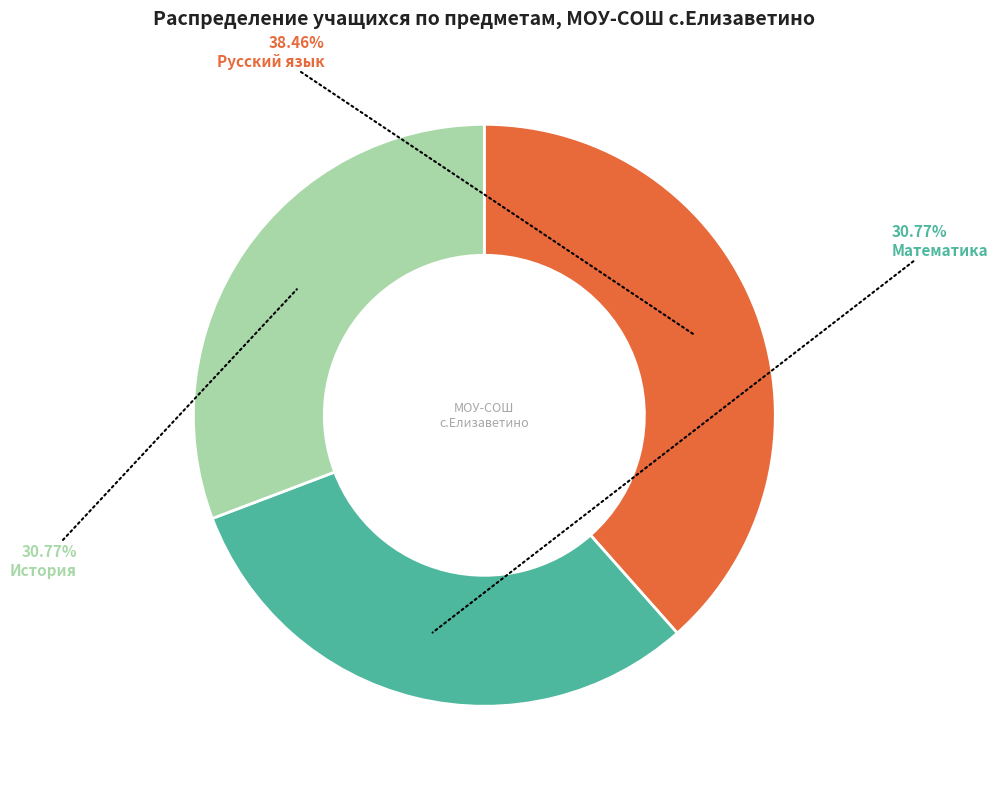

The История slice represents 31% of the pie. True or false?

True